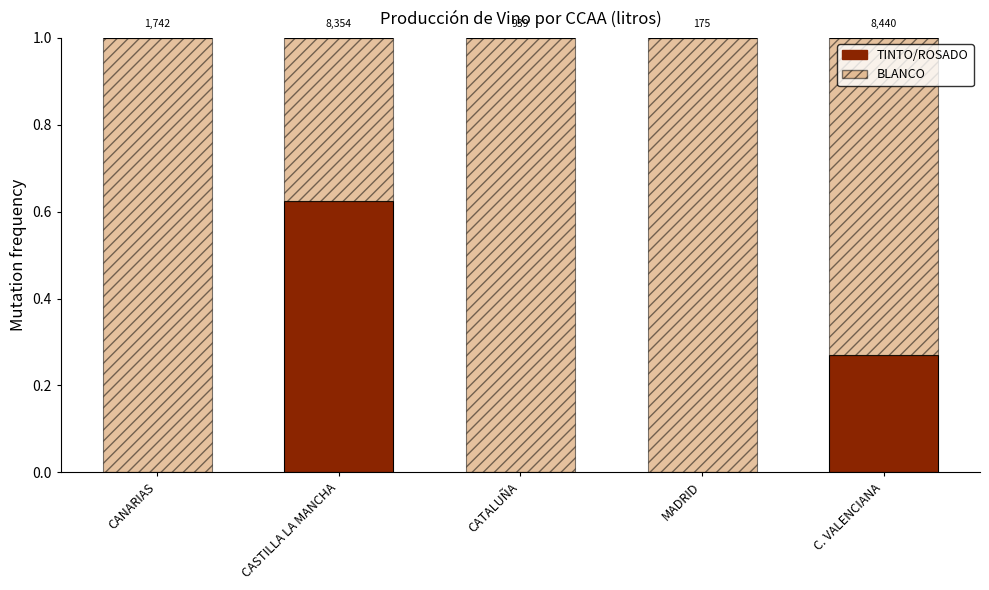

What are all the series names shown in the legend?

TINTO/ROSADO, BLANCO